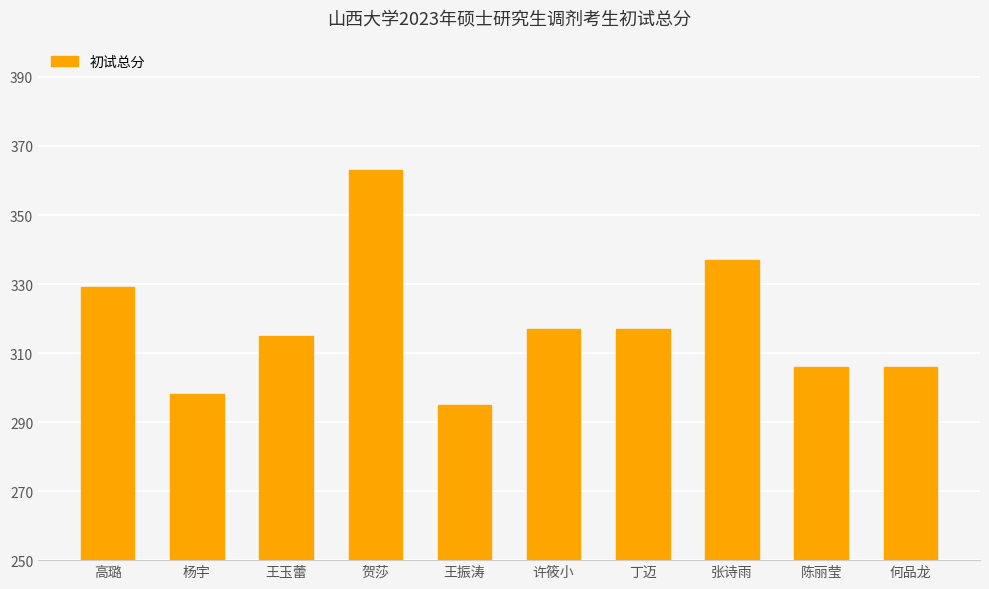

What is the average value?

318